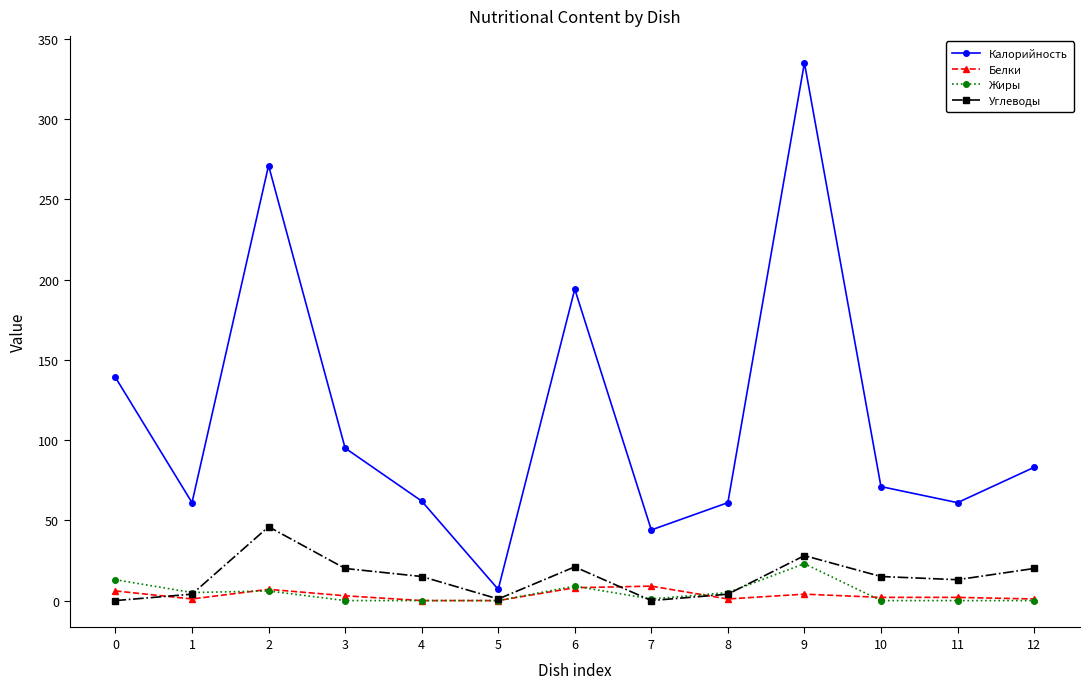

True or false: Углеводы has more than 0 points higher than both neighbors.

True